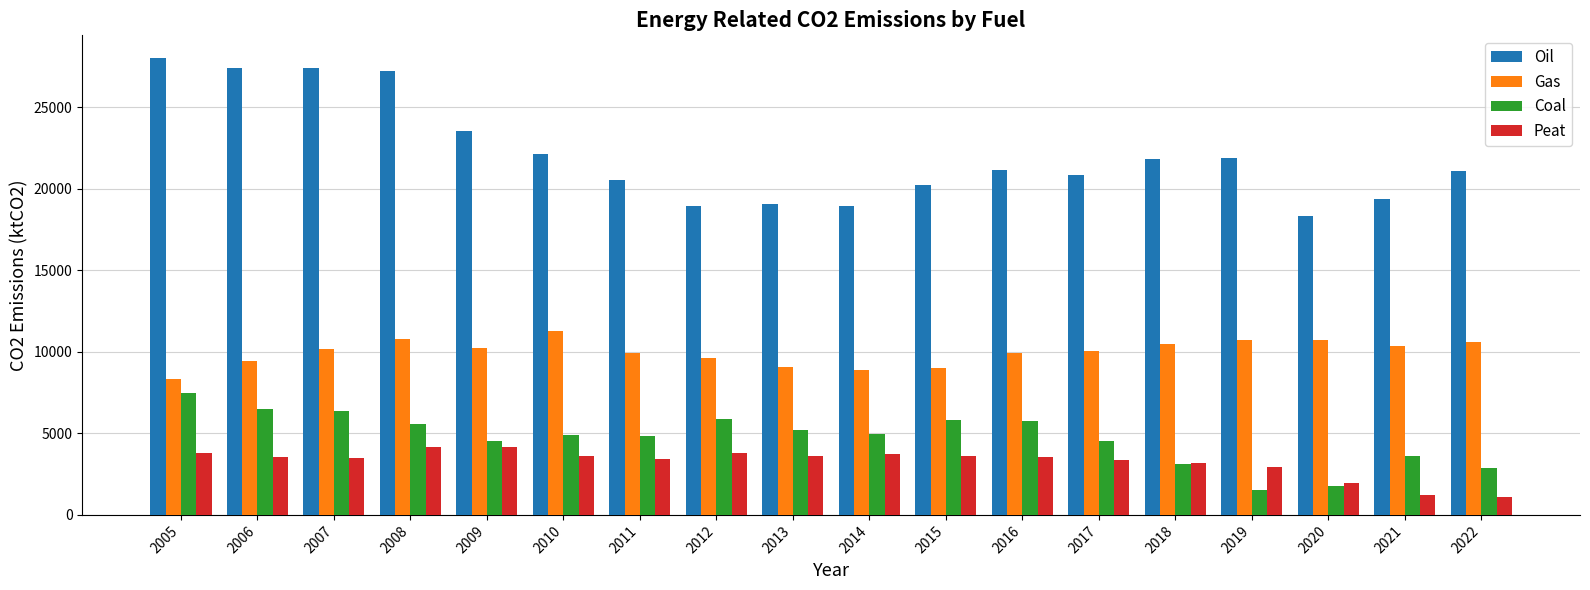

What is the difference between the second highest and minimum values in the Oil series?

9063